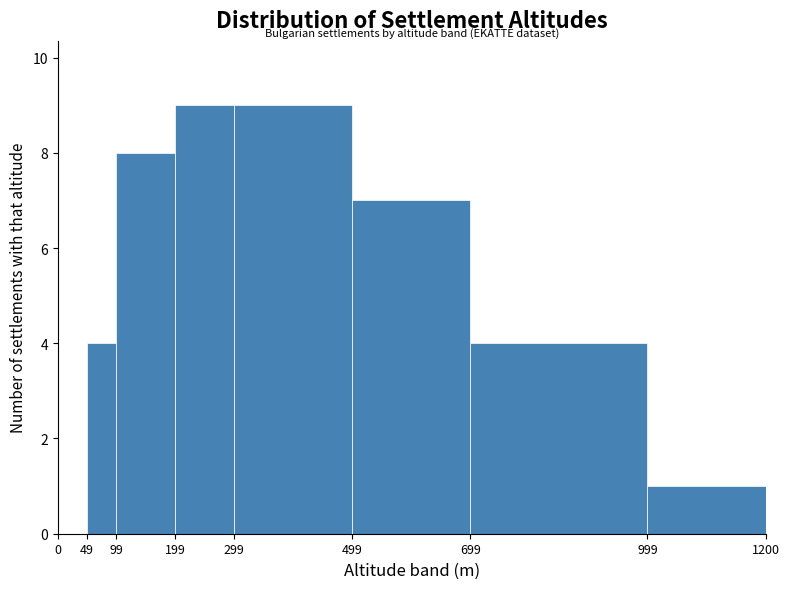

Reading left to right, transcribe this chart: for each bar, give the range it covers on the x-axis and its height. The values are not printed on the chart, so give them approximately, as read against the axis.

0 to 49: 0
49 to 99: 4
99 to 199: 8
199 to 299: 9
299 to 499: 9
499 to 699: 7
699 to 999: 4
999 to 1200: 1